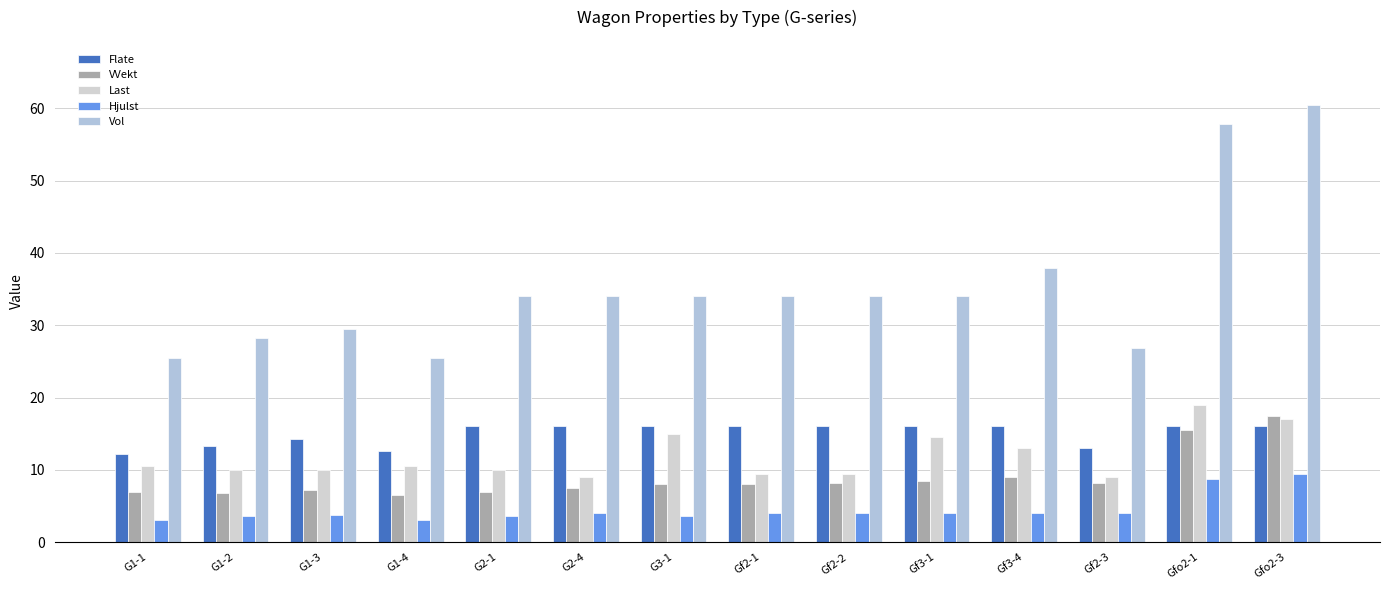

How many bars are there in each group?

5